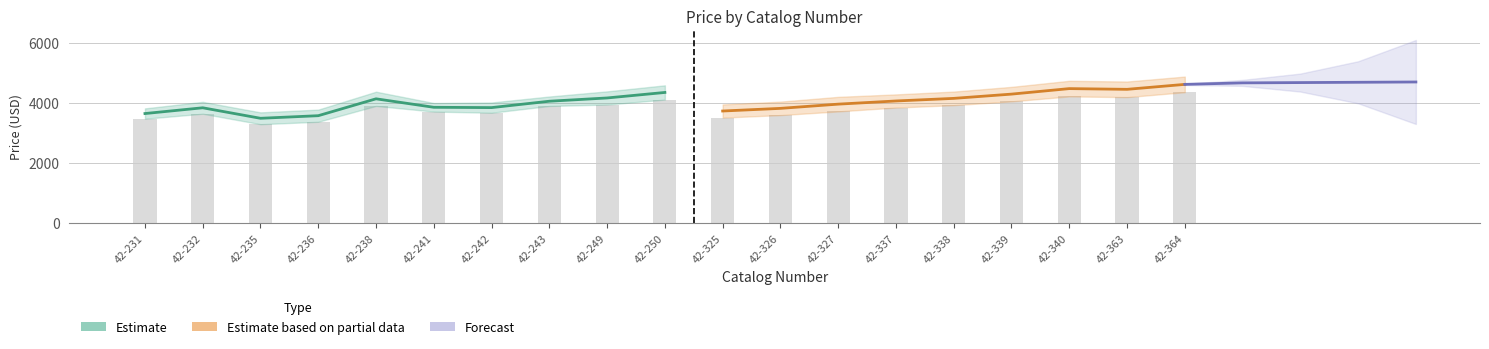

At how many categories does at least one series exceed 1430?

19